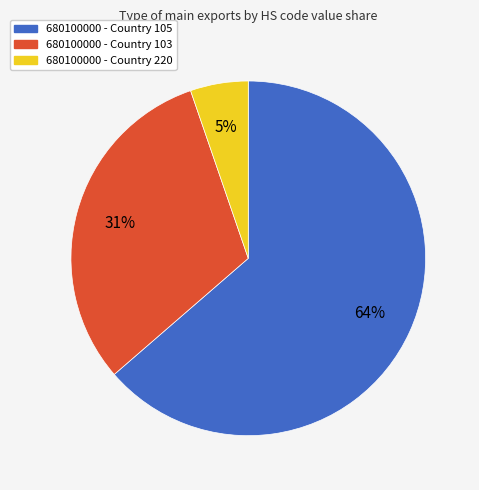

Count the number of slices in the pie.

3